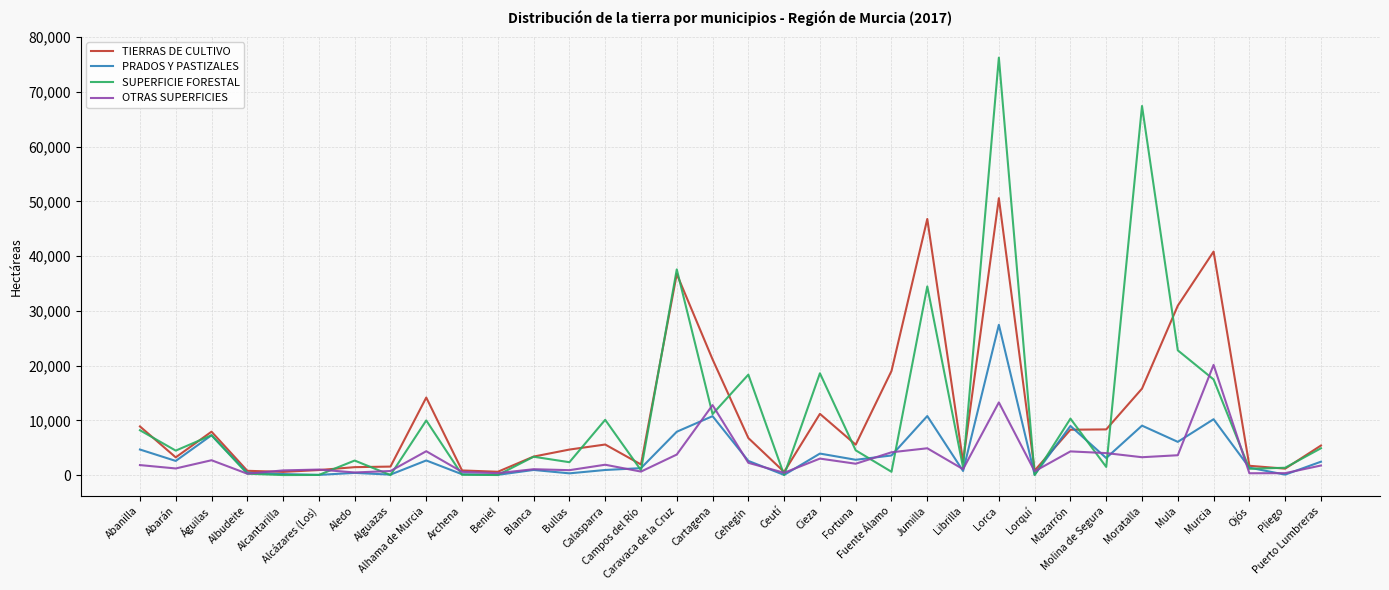

What is the spread (max minus min) of values at Alcantarilla?

853